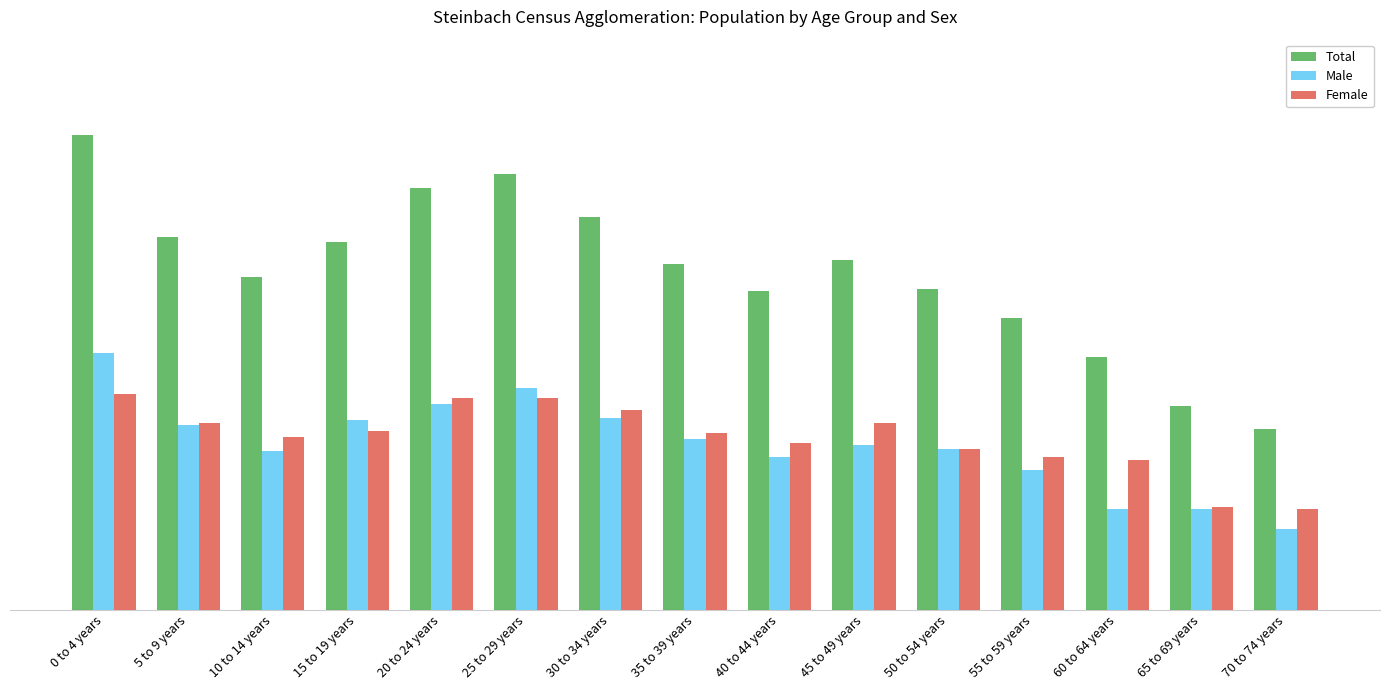

Where does the Male series first go above 400?

0 to 4 years